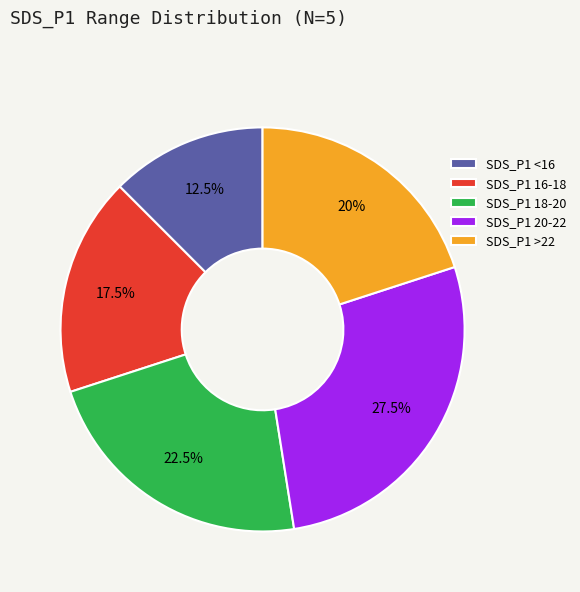

Rank the categories by value from lowest to highest.

SDS_P1 <16, SDS_P1 16-18, SDS_P1 >22, SDS_P1 18-20, SDS_P1 20-22